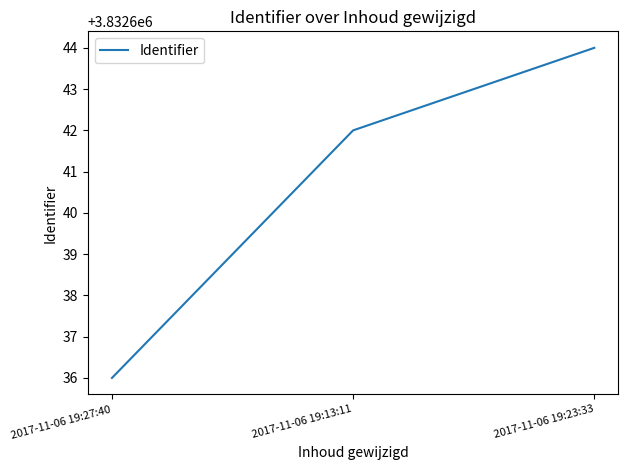

Reading right to left, what are all the values shown in this chart?

3832644	3832642	3832636